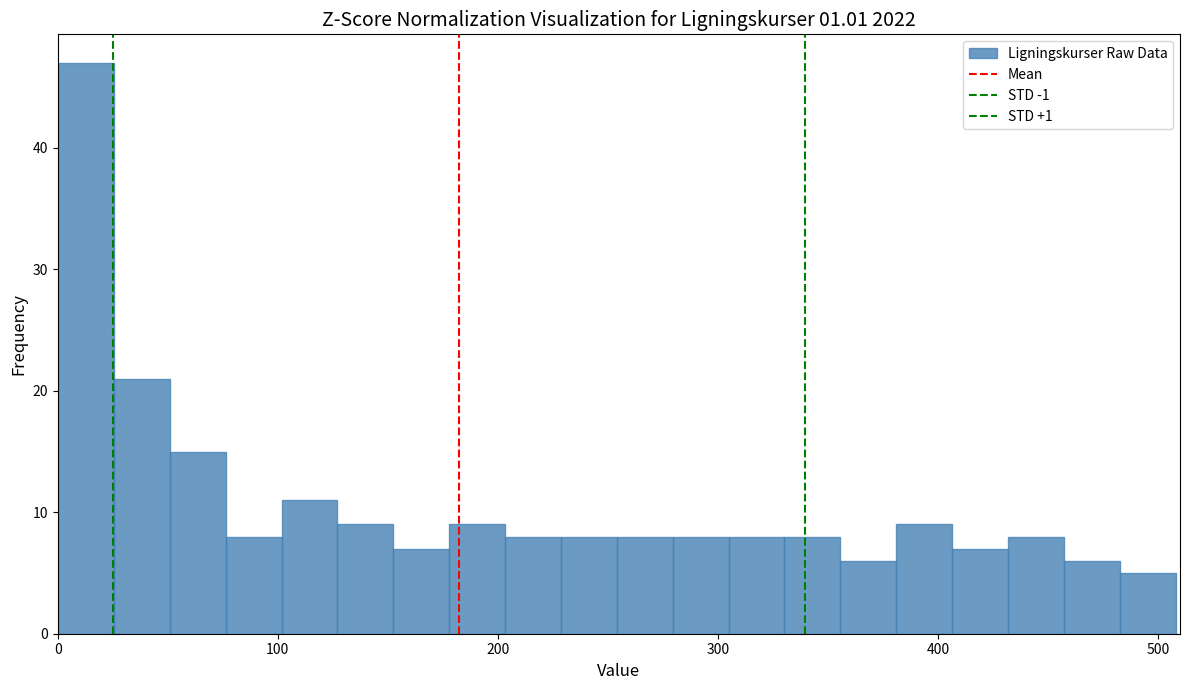

Around what value on the x-axis is the tallest bar? Give the approximate position of its centre, as read against the axis.

10